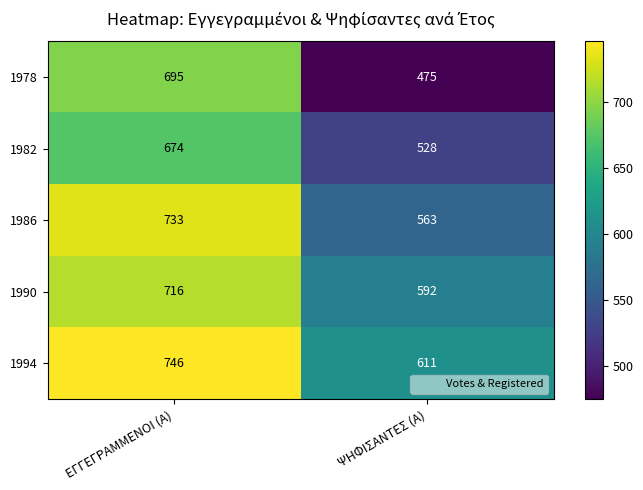

What is the difference between the highest and lowest values at ΨΗΦΙΣΑΝΤΕΣ (Α)?

136